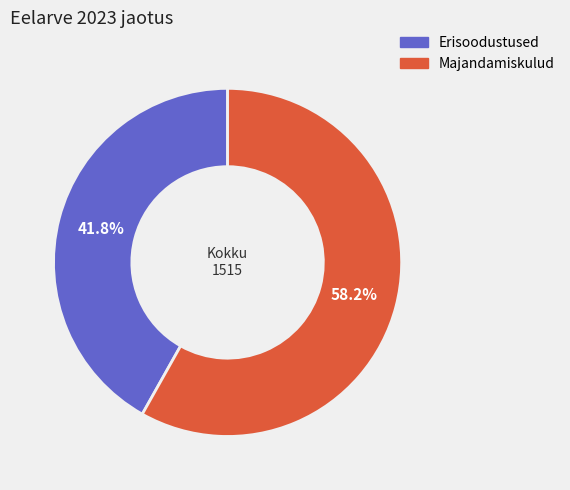

Approximately how many times larger is the value at Erisoodustused compared to Majandamiskulud?

0.7